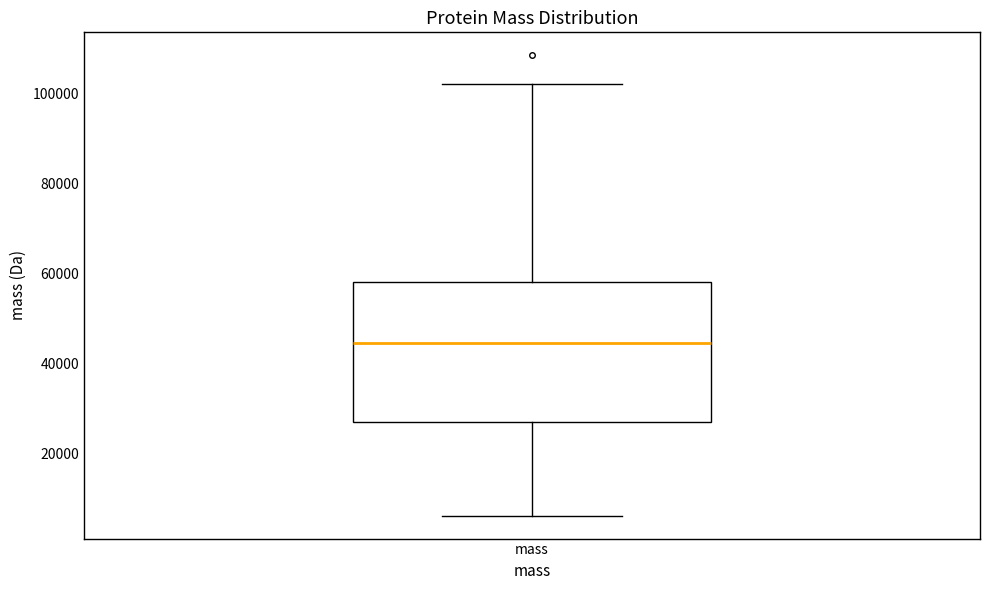

Transcribe this box plot: give where the median line is, the range the box spans, and where the two whiskers end, as read against the y-axis. The values are not printed on the chart, so give them approximately, as read against the axis.

median 44000, box 28000 to 58000, whiskers 6000 to 102000